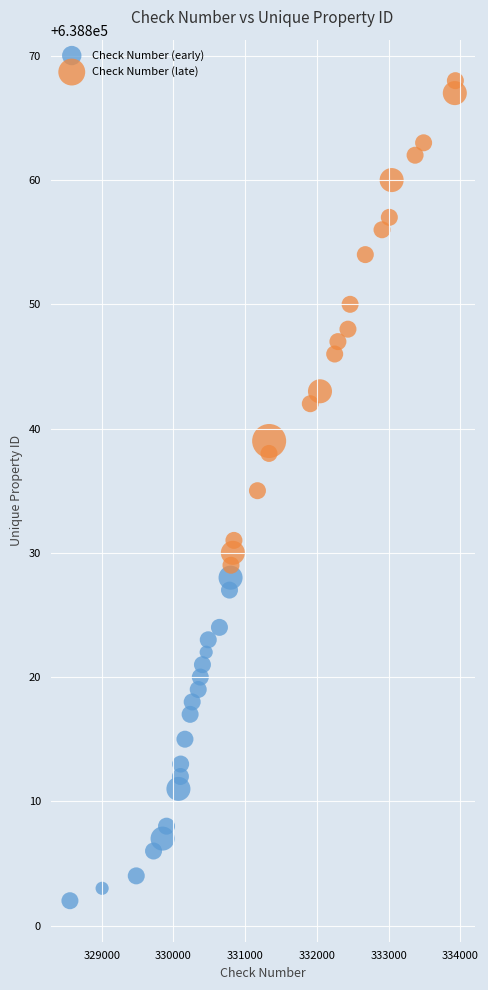

Which series contains the highest Y value?

Check Number (late)